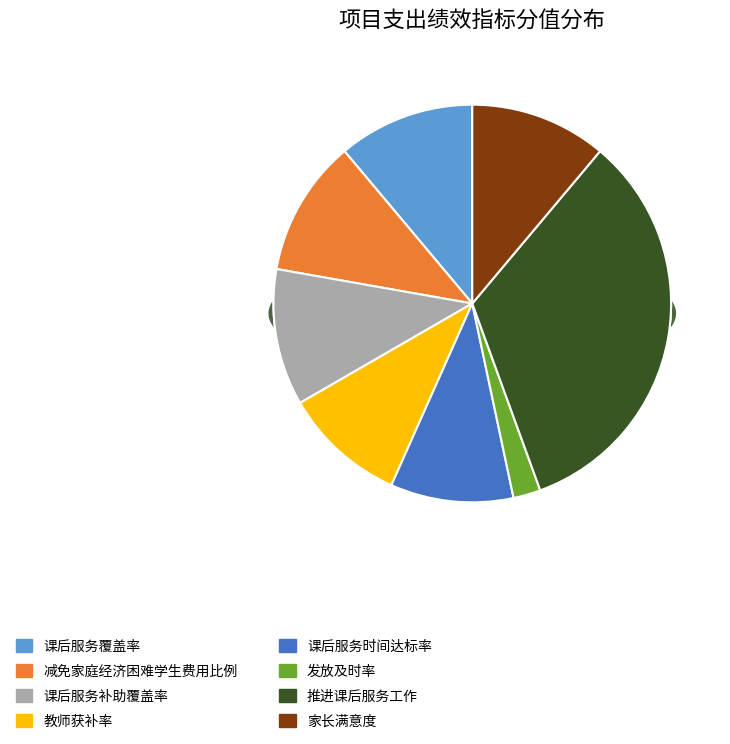

True or false: 课后服务补助覆盖率 accounts for 11% of the total.

True